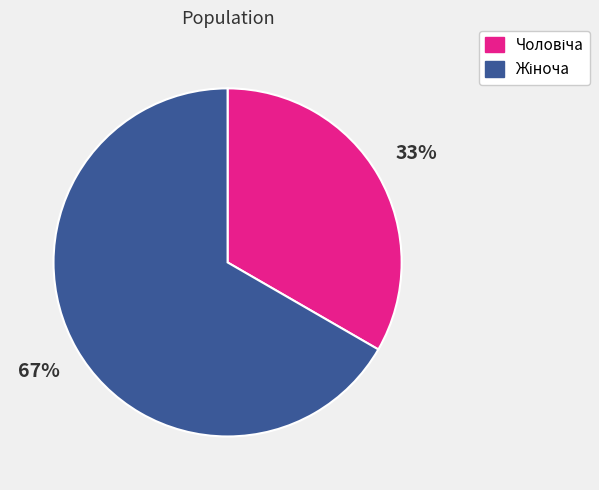

Is there a majority slice in this chart?

Yes